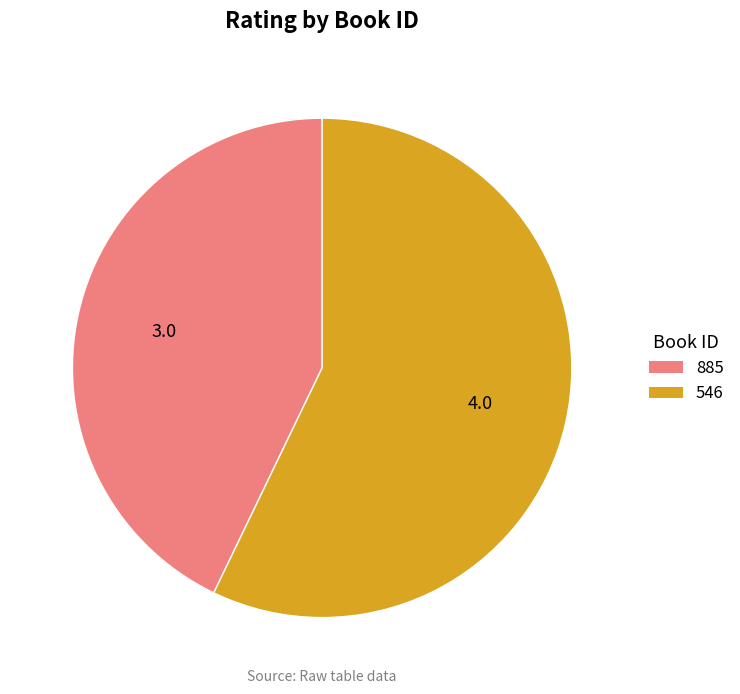

Rank the categories by value from lowest to highest.

885, 546